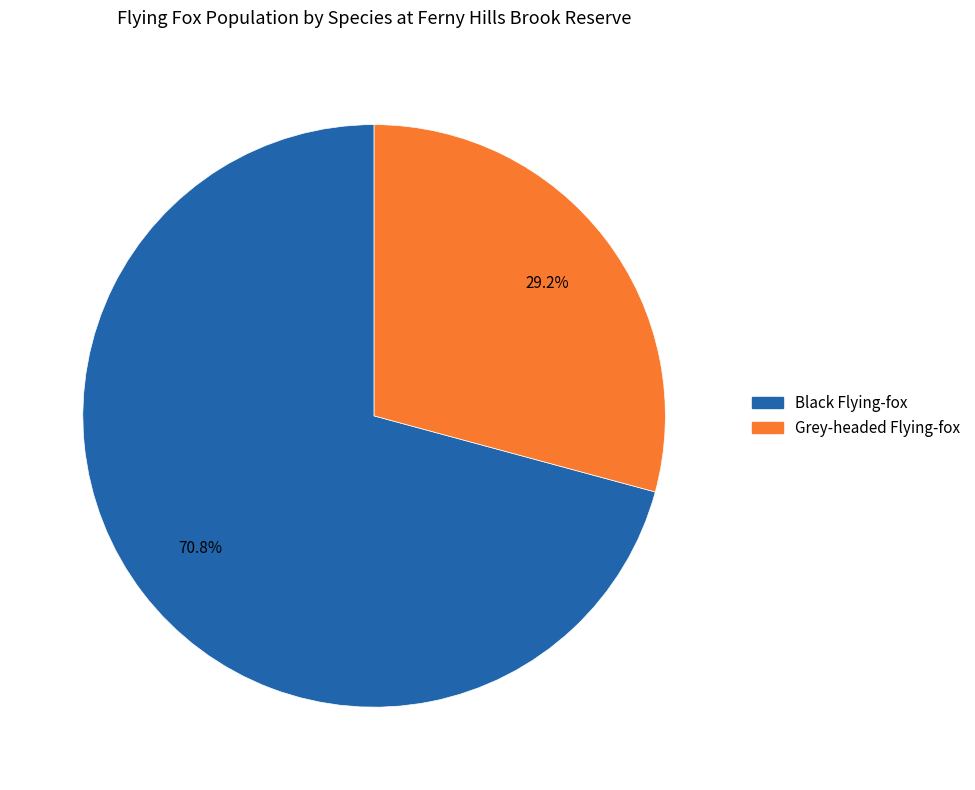

Does any single category account for the majority?

Yes